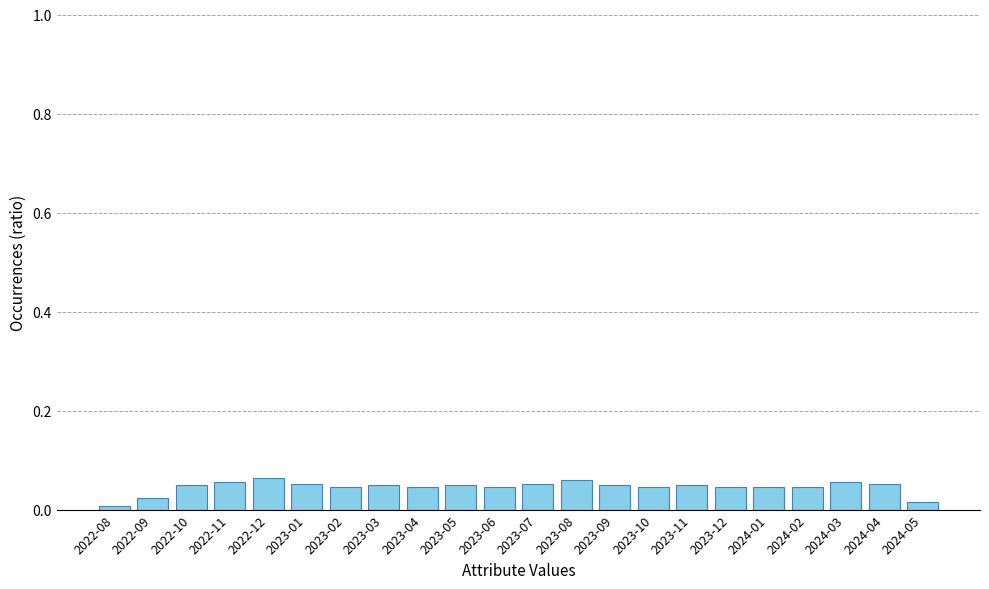

Are the bars grouped side by side (vs. stacked)?

No